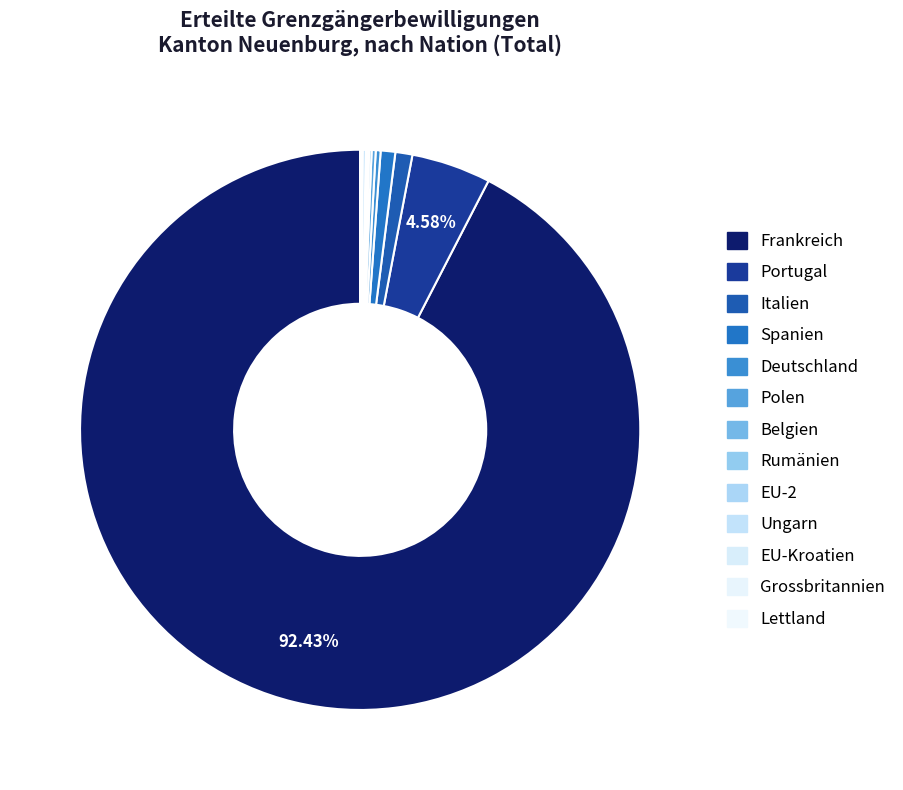

What is the change in value from Polen to EU-Kroatien?

-4